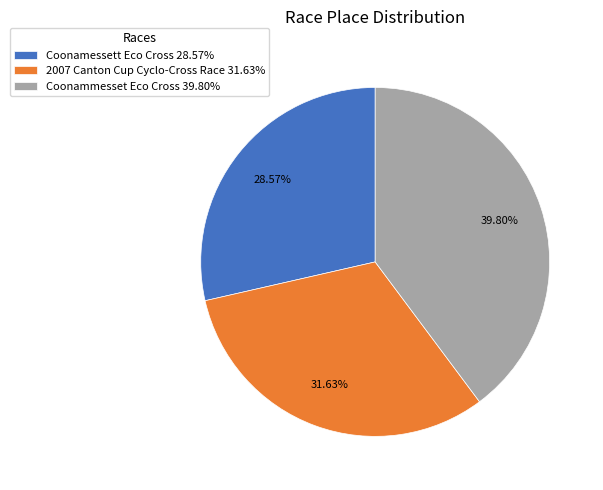

To the nearest percent, what is the difference between the largest and smallest slice percentages?

11%